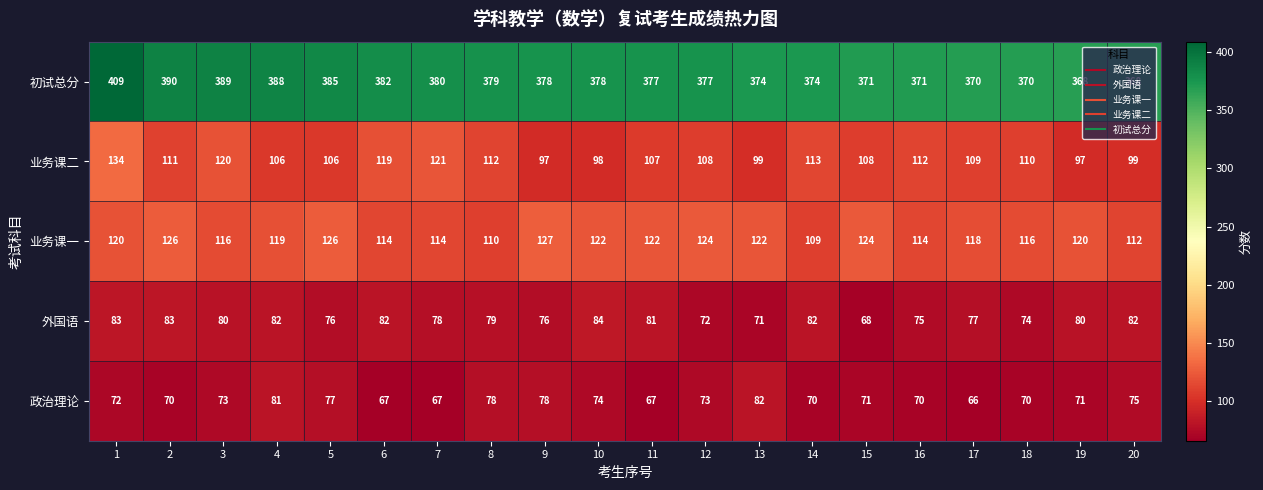

Which series has the largest total across all categories?

初试总分